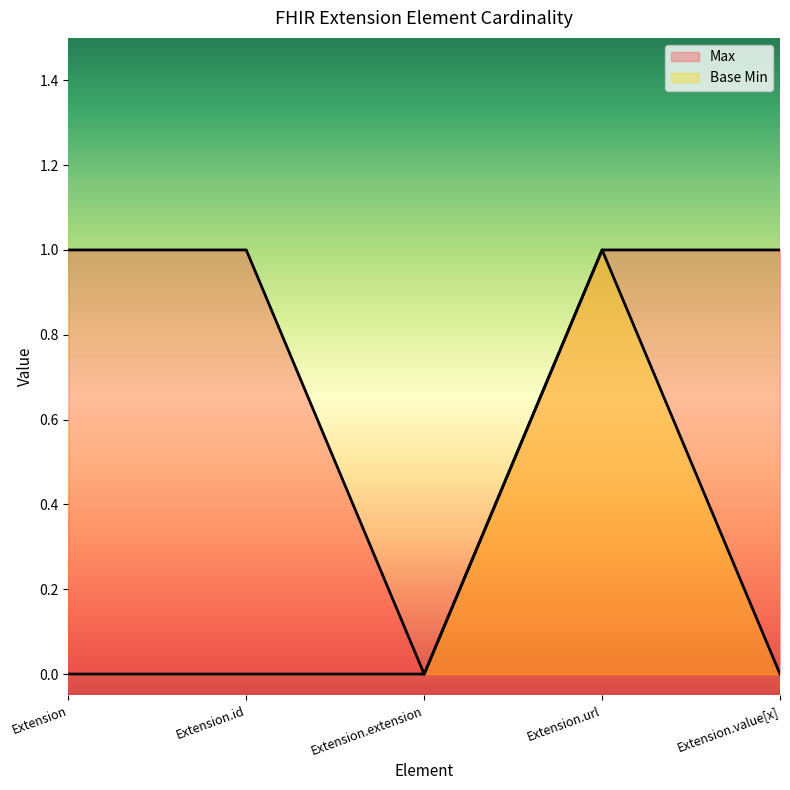

In Max, how many points are lower than both neighbors (excluding endpoints)?

1